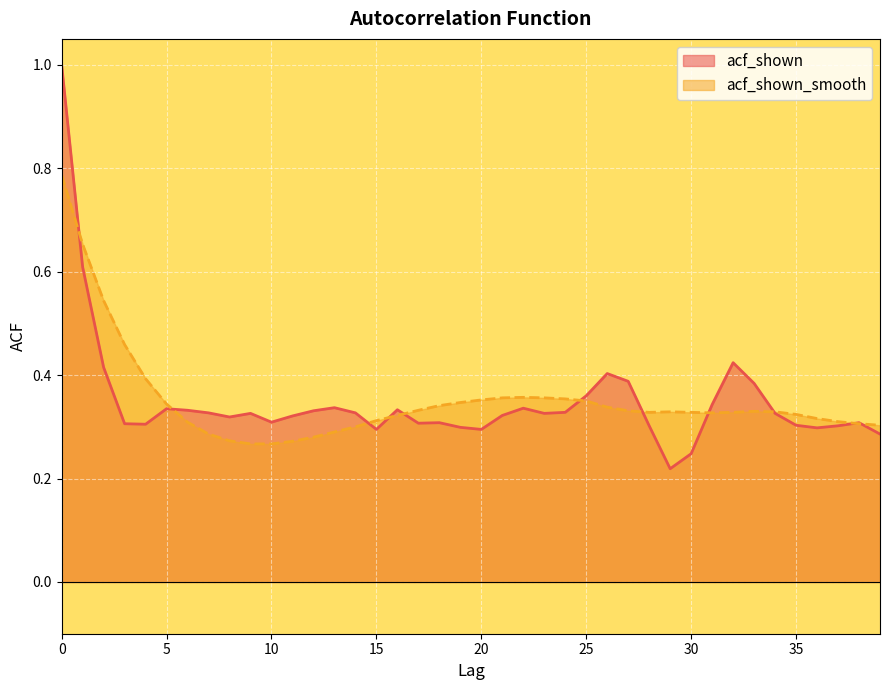

True or false: acf_shown and acf_shown_smooth cross at least once.

True